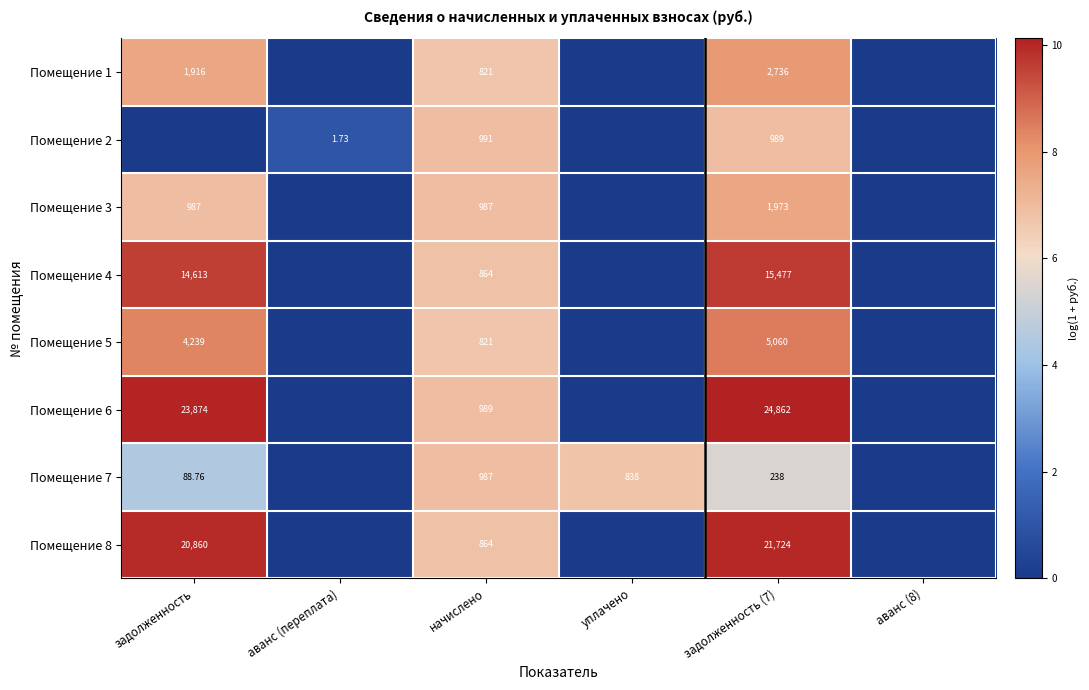

Is the value of Помещение 4 at задолженность (7) greater than the value of Помещение 7 at уплачено?

Yes